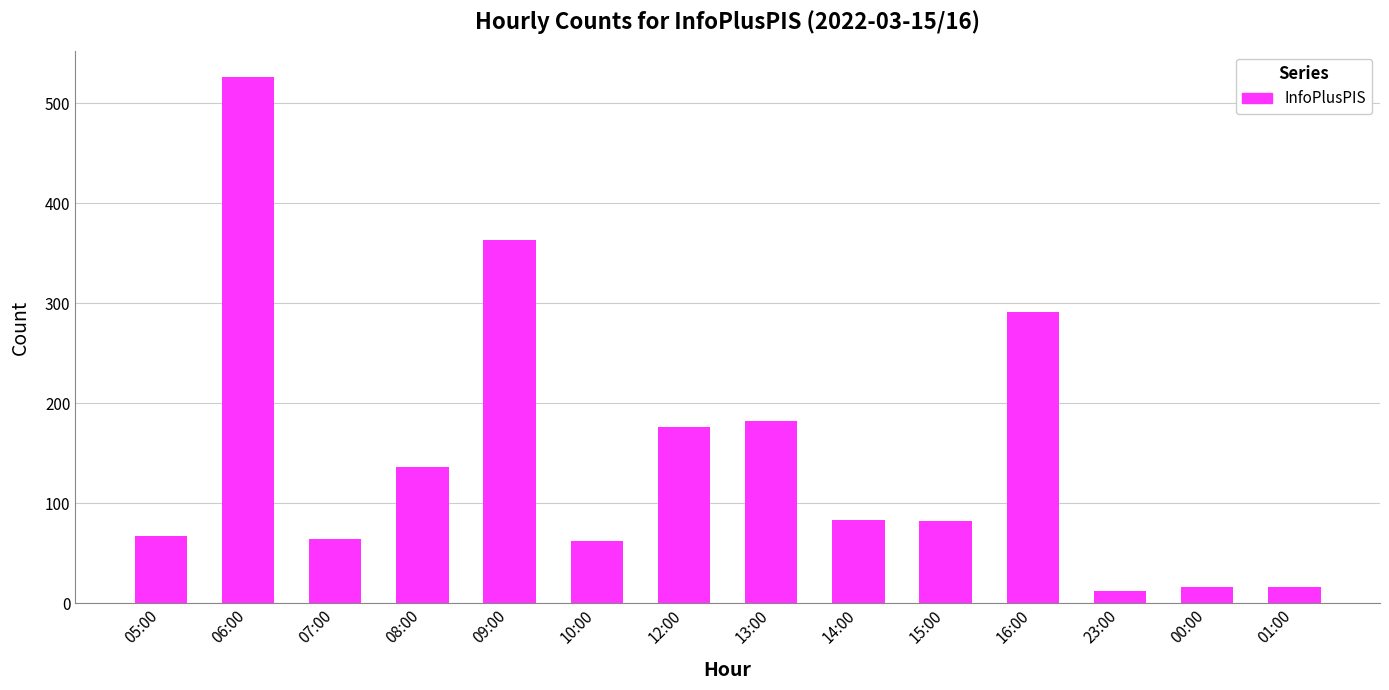

What is the difference between the values at 12:00 and 05:00?

109